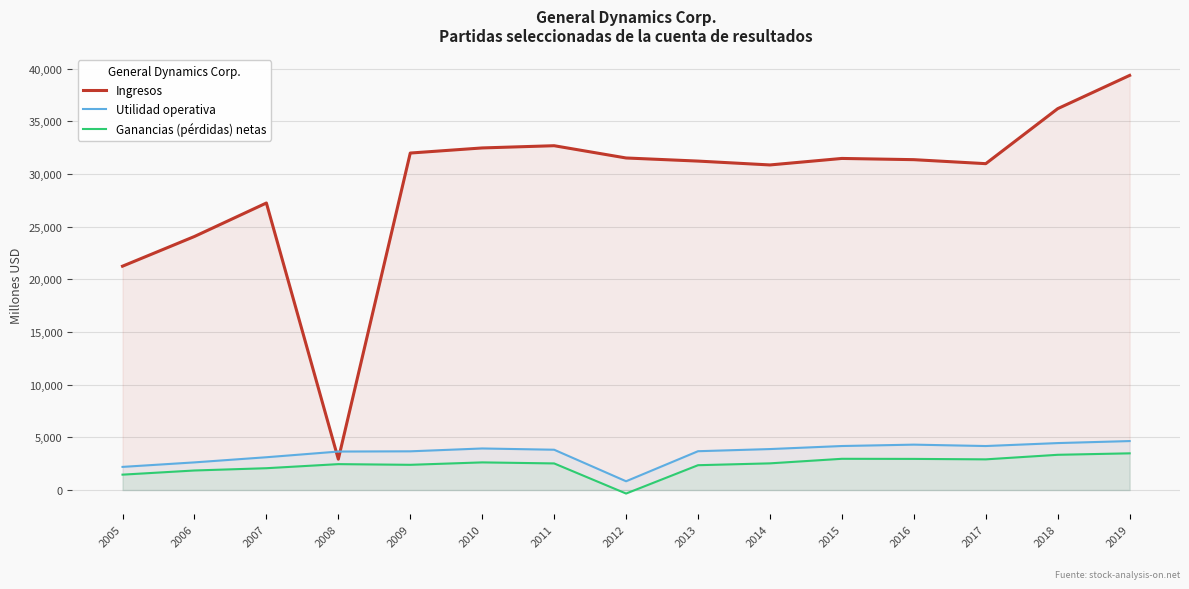

What is the spread (max minus min) of values at 2007?

25168